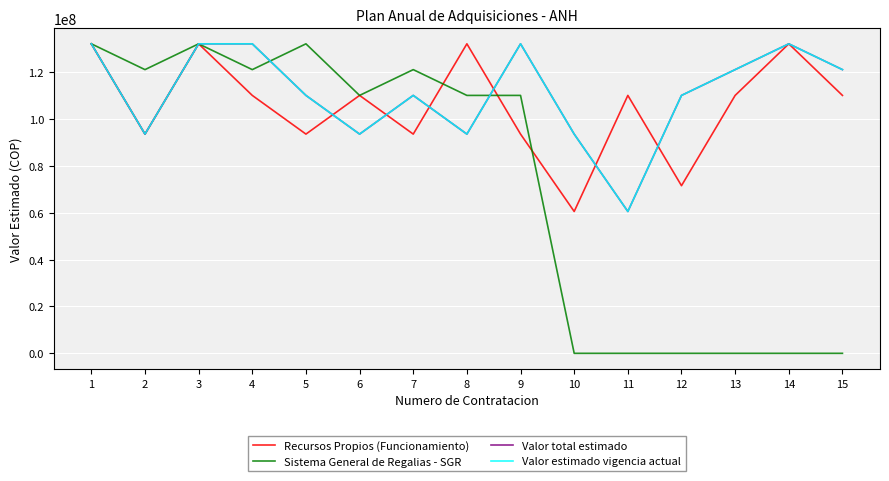

Reading right to left, extract all data points from this chart.

Recursos Propios (Funcionamiento): 15=110000000	14=132000000	13=110000000	12=71500000	11=110000000	10=60500000	9=93500000	8=132000000	7=93500000	6=110000000	5=93500000	4=110000000	3=132000000	2=93500000	1=132000000
Sistema General de Regalias - SGR: 15=0	14=0	13=0	12=0	11=0	10=0	9=110000000	8=110000000	7=121000000	6=110000000	5=132000000	4=121000000	3=132000000	2=121000000	1=132000000
Valor total estimado: 15=121000000	14=132000000	13=121000000	12=110000000	11=60500000	10=93500000	9=132000000	8=93500000	7=110000000	6=93500000	5=110000000	4=132000000	3=132000000	2=93500000	1=132000000
Valor estimado vigencia actual: 15=121000000	14=132000000	13=121000000	12=110000000	11=60500000	10=93500000	9=132000000	8=93500000	7=110000000	6=93500000	5=110000000	4=132000000	3=132000000	2=93500000	1=132000000